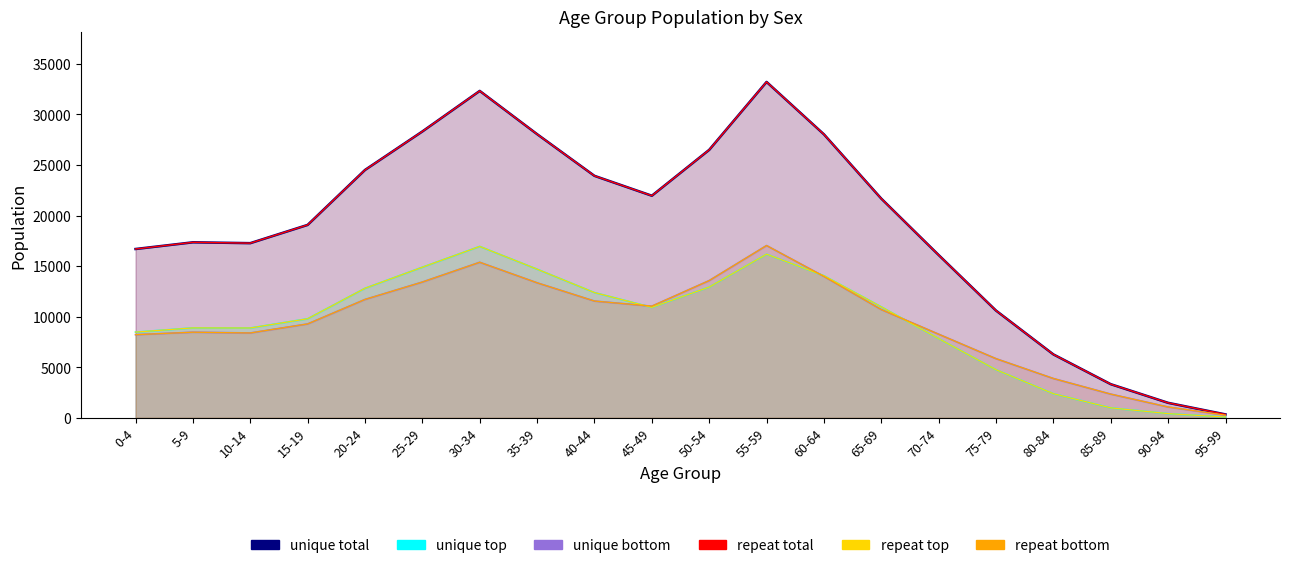

List the labels in order of repeat total value, largest first.

55-59, 30-34, 25-29, 35-39, 60-64, 50-54, 20-24, 40-44, 45-49, 65-69, 15-19, 5-9, 10-14, 0-4, 70-74, 75-79, 80-84, 85-89, 90-94, 95-99